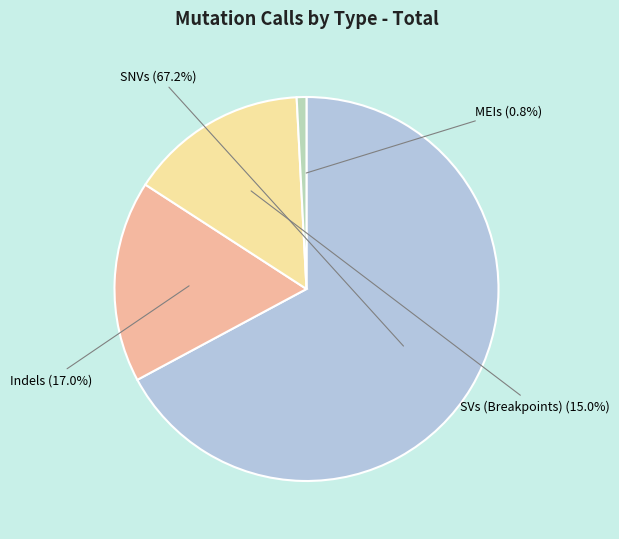

Is there any slice that represents more than half of the pie?

Yes